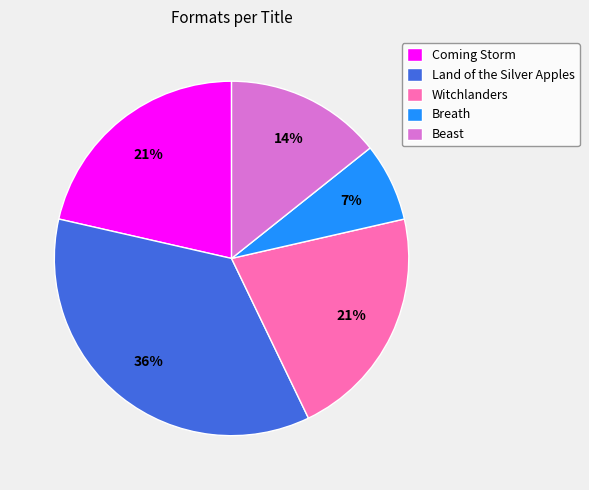

How many slices are in this pie chart?

5